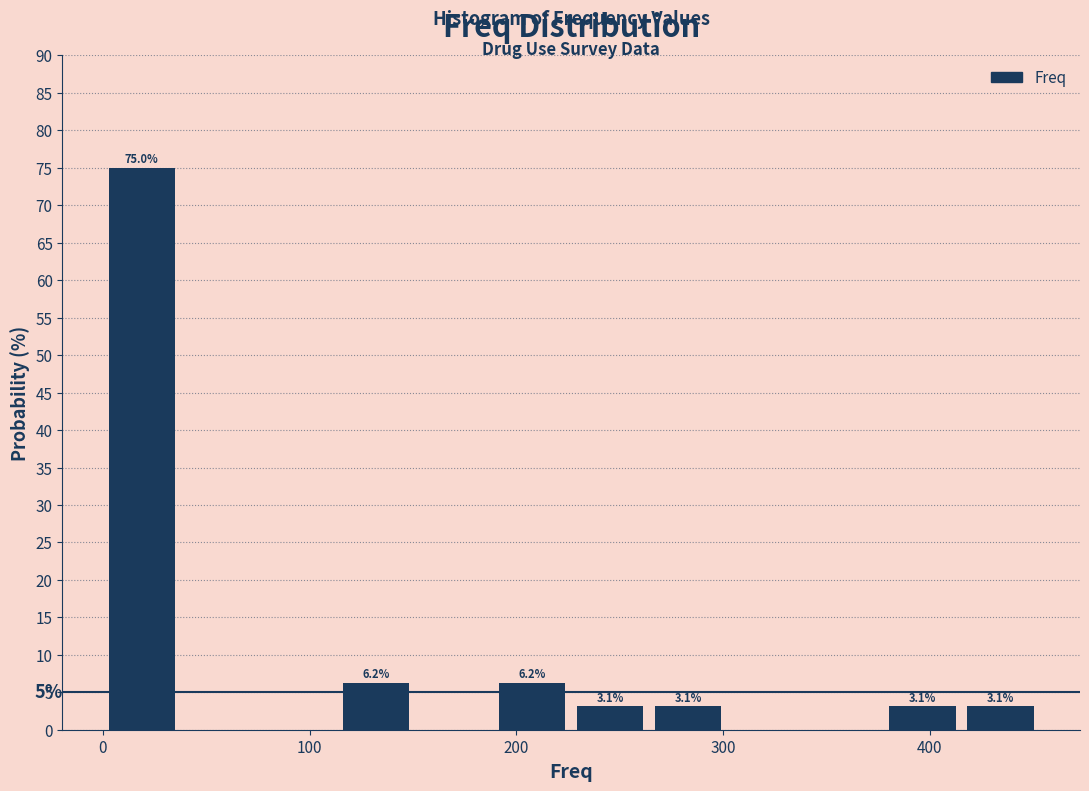

Read against the x-axis, roughly where is the centre of the tallest bar?

20